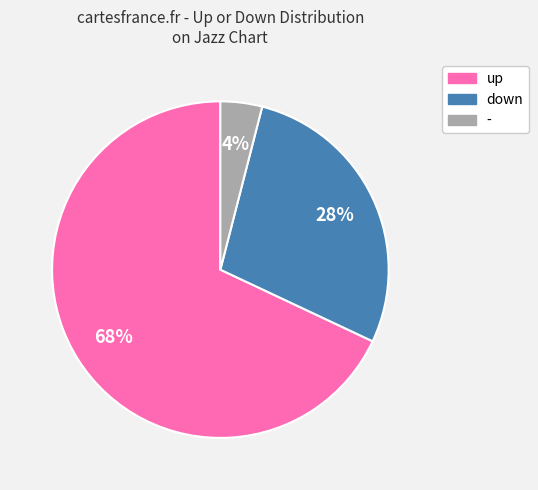

True or false: up accounts for 78% of the total.

False